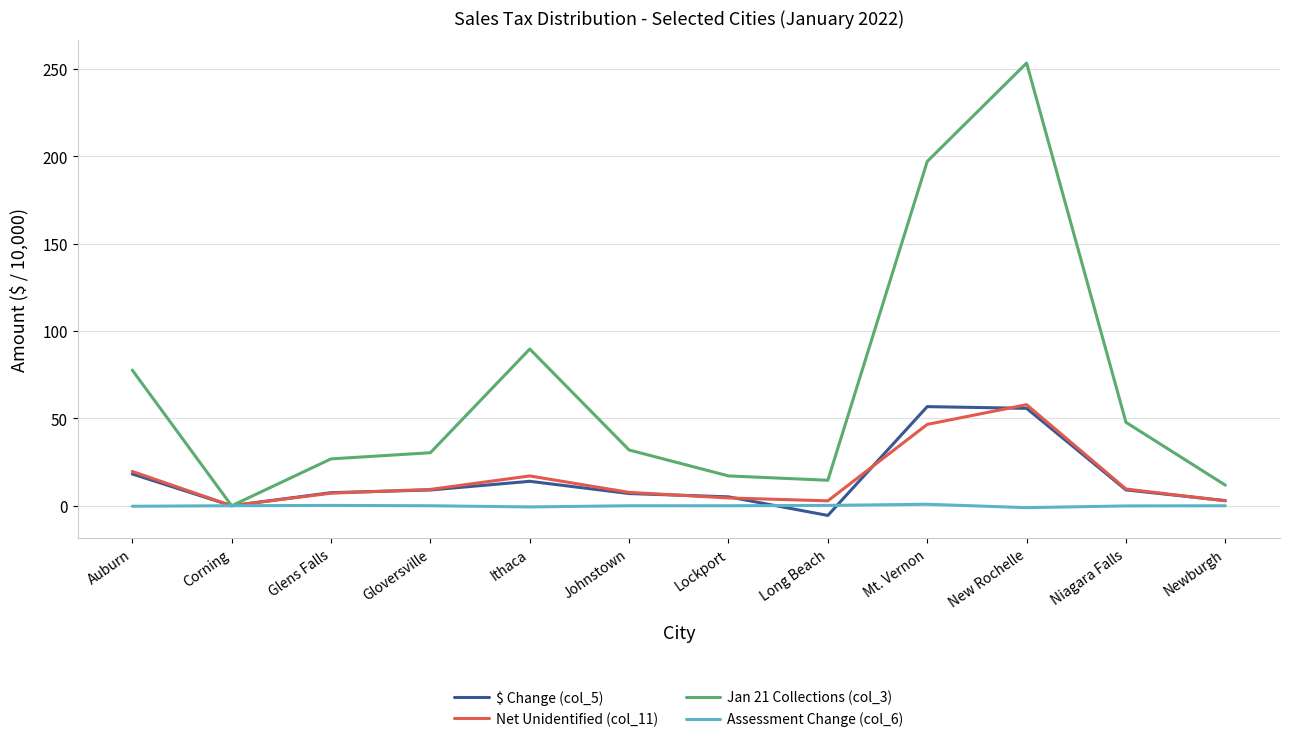

Which series changed the most between Long Beach and Newburgh?

$ Change (col_5)